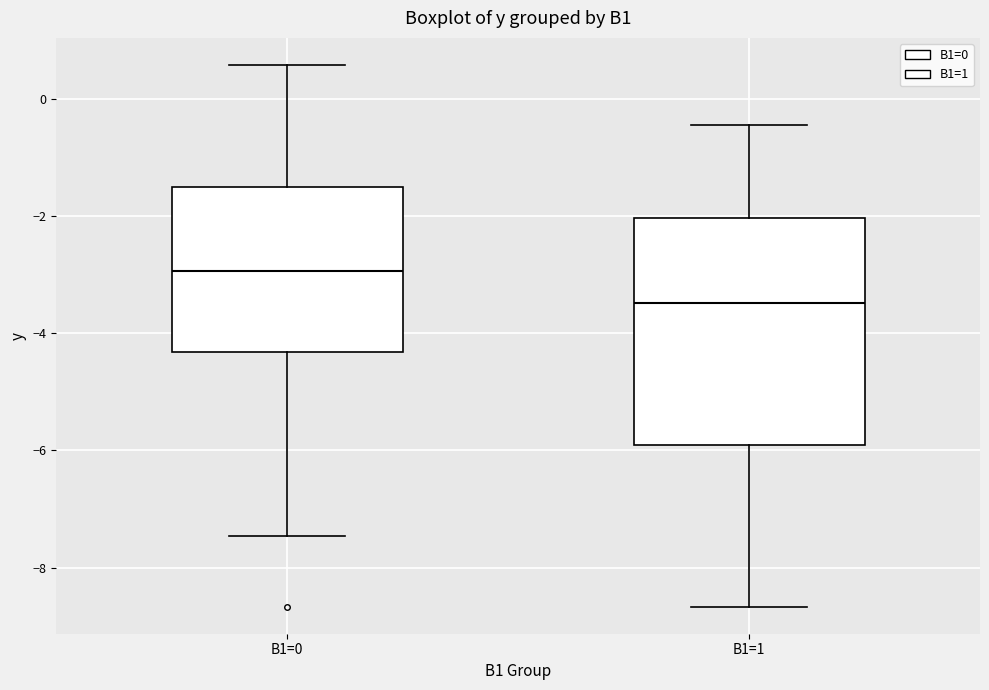

Reading left to right, transcribe this box plot: for each box, give where its median line is, the range the box spans, and where its two whiskers end, as read against the y-axis. The values are not printed on the chart, so give them approximately, as read against the axis.

B1=0: median -3.0, box -4.4 to -1.6, whiskers -7.4 to 0.6
B1=1: median -3.4, box -6.0 to -2.0, whiskers -8.6 to -0.4